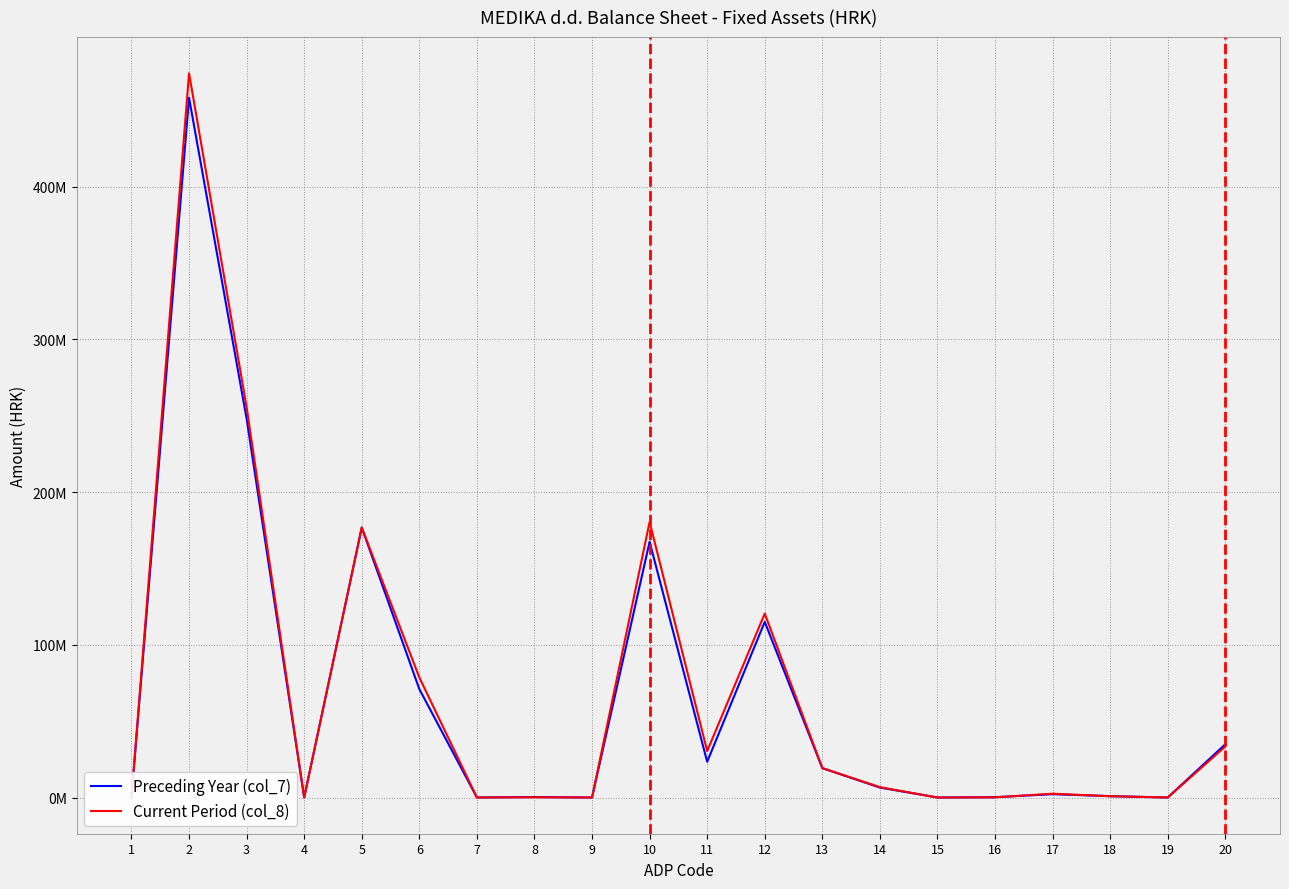

Rank the series by their average value, from lowest to highest.

Preceding Year (col_7), Current Period (col_8)